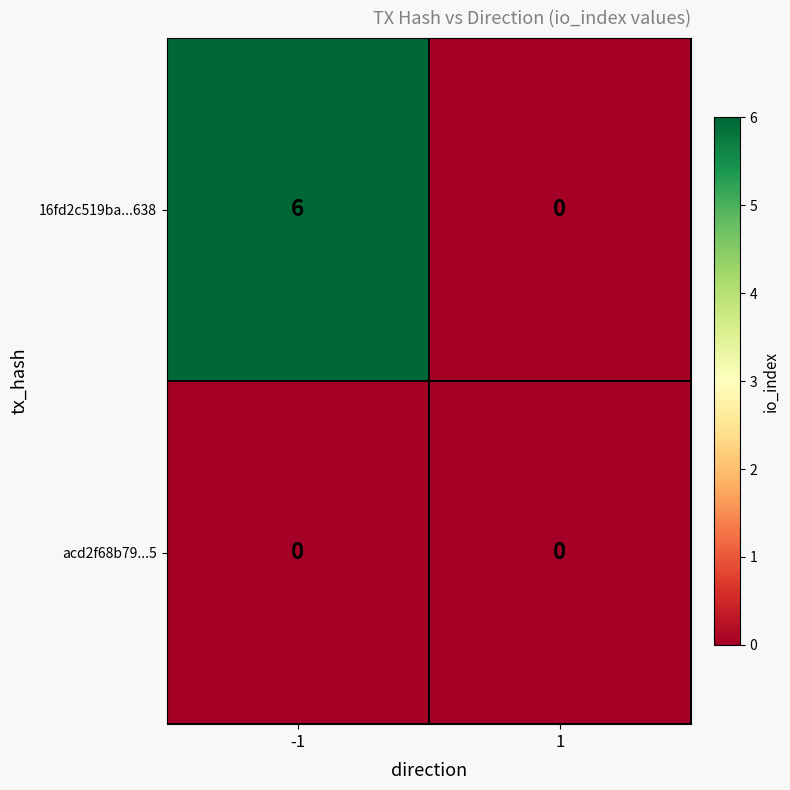

Rank the series by their maximum value, from lowest to highest.

acd2f68b79...5, 16fd2c519ba...638